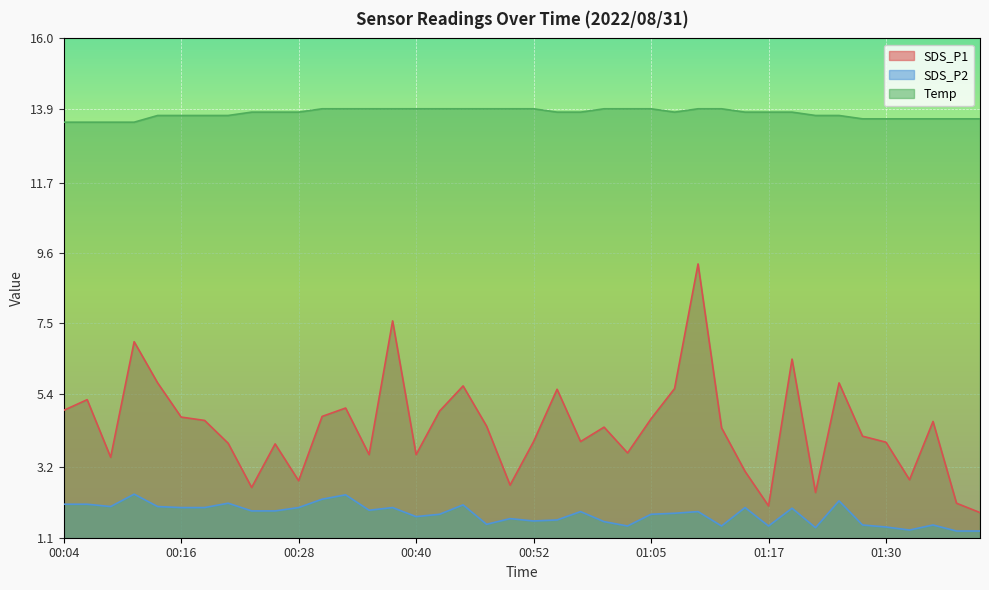

Is the value of Temp at 00:18 greater than the value of SDS_P2 at 01:12?

Yes